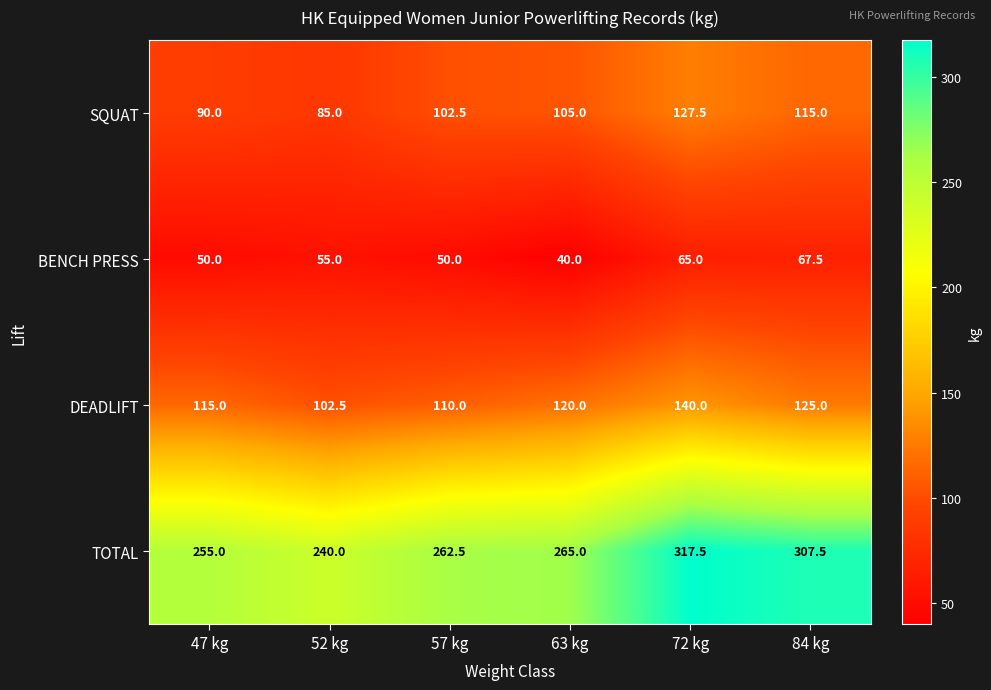

At which category does the chart reach its minimum across all series?

63 kg